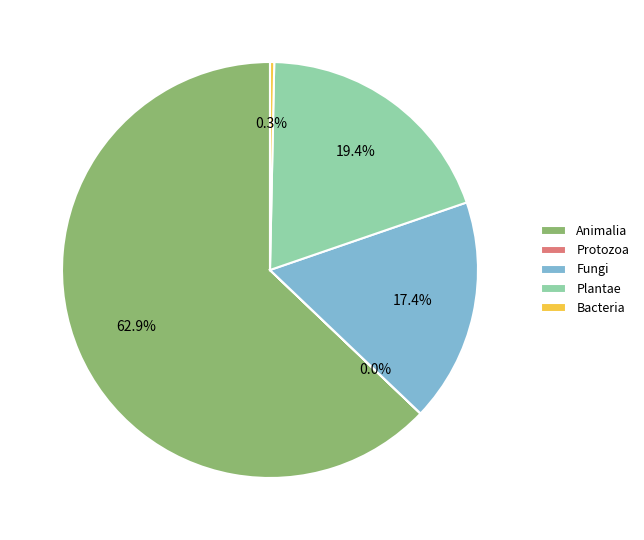

Between Animalia and Plantae, which is larger?

Animalia